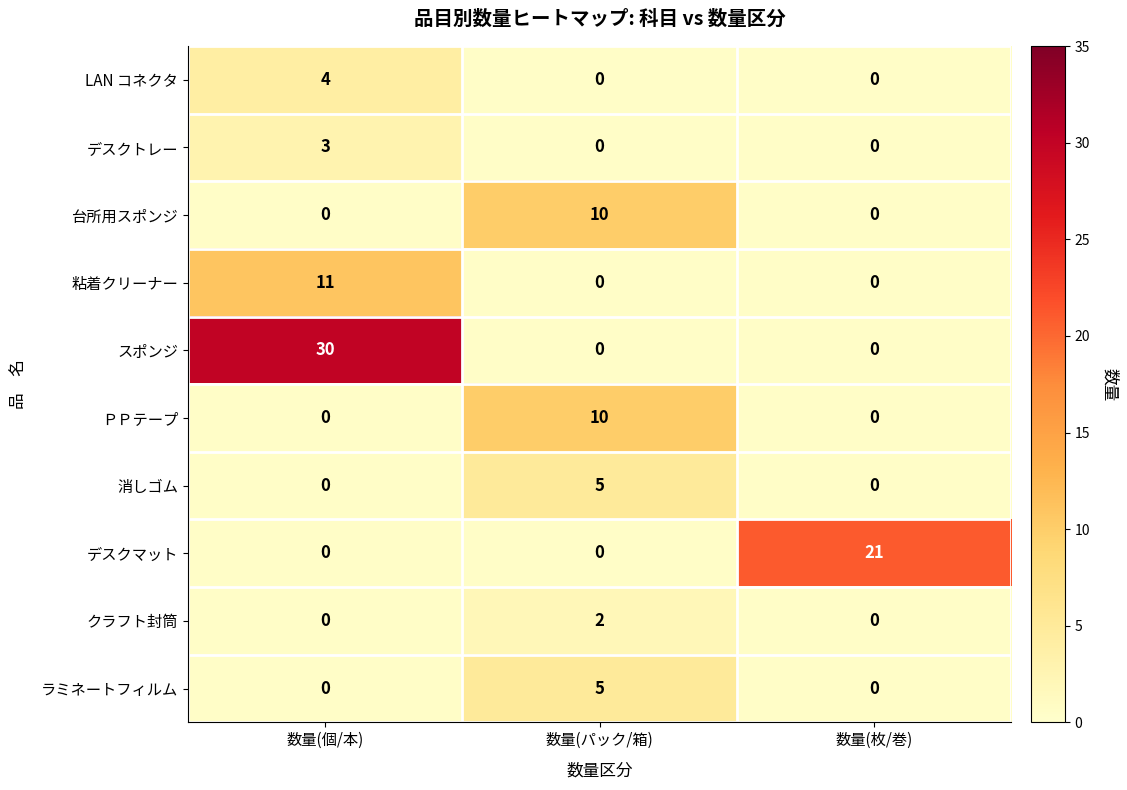

Reading left to right, list all the values displayed in this chart.

LAN コネクタ: 4	0	0
デスクトレー: 3	0	0
台所用スポンジ: 0	10	0
粘着クリーナー: 11	0	0
スポンジ: 30	0	0
ＰＰテープ: 0	10	0
消しゴム: 0	5	0
デスクマット: 0	0	21
クラフト封筒: 0	2	0
ラミネートフィルム: 0	5	0